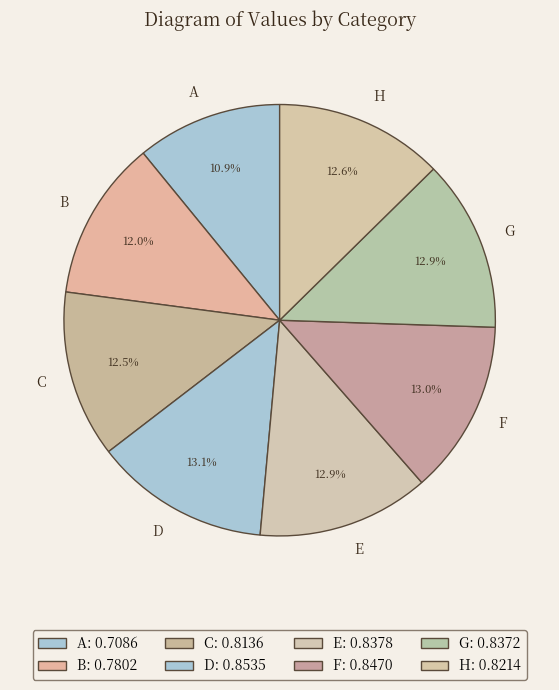

Is it true that D is 5% of the pie?

False